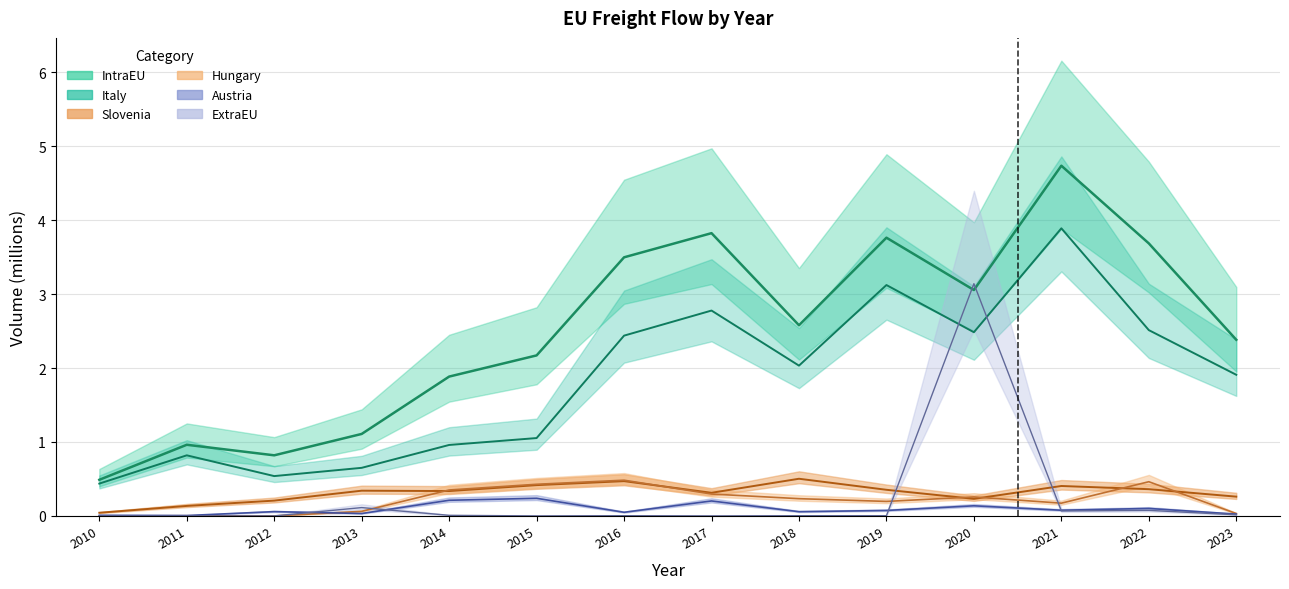

What are all the series names shown in the legend?

IntraEU, ExtraEU, Italy, Slovenia, Hungary, Austria